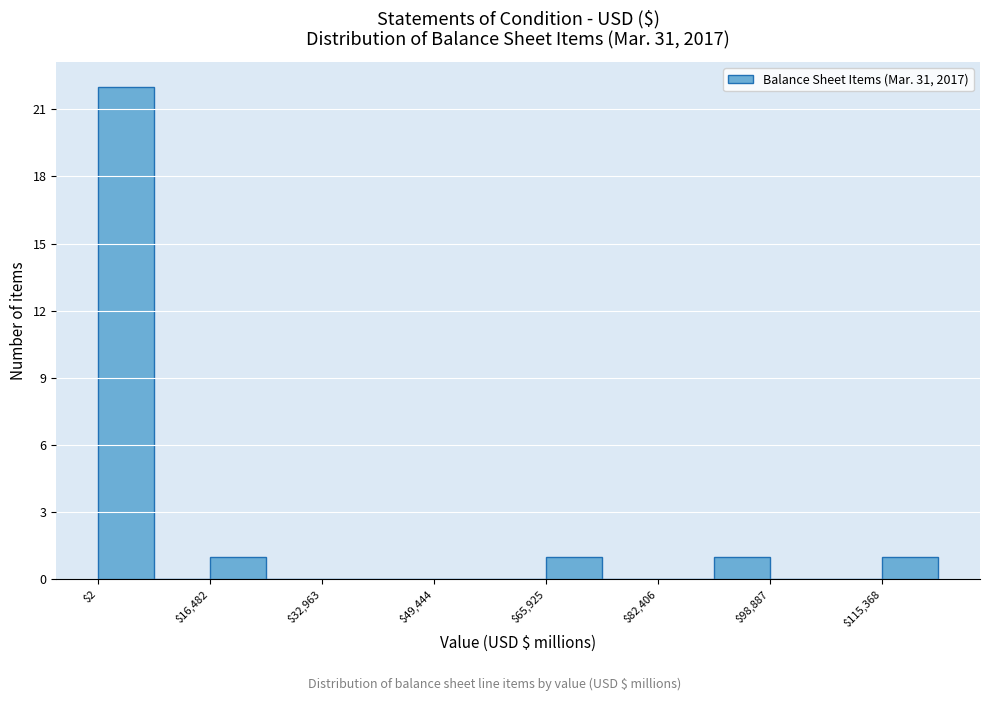

Reading left to right, list every bar in this chart as the range it spans on the x-axis followed by its height. Neither the bar edges nor the heights are printed on the chart, so give them approximately, as read against the axes.

0 to 8000: 22
8000 to 16000: 0
16000 to 24000: 1
24000 to 32000: 0
32000 to 42000: 0
42000 to 50000: 0
50000 to 58000: 0
58000 to 66000: 0
66000 to 74000: 1
74000 to 82000: 0
82000 to 90000: 0
90000 to 98000: 1
98000 to 108000: 0
108000 to 116000: 0
116000 to 124000: 1